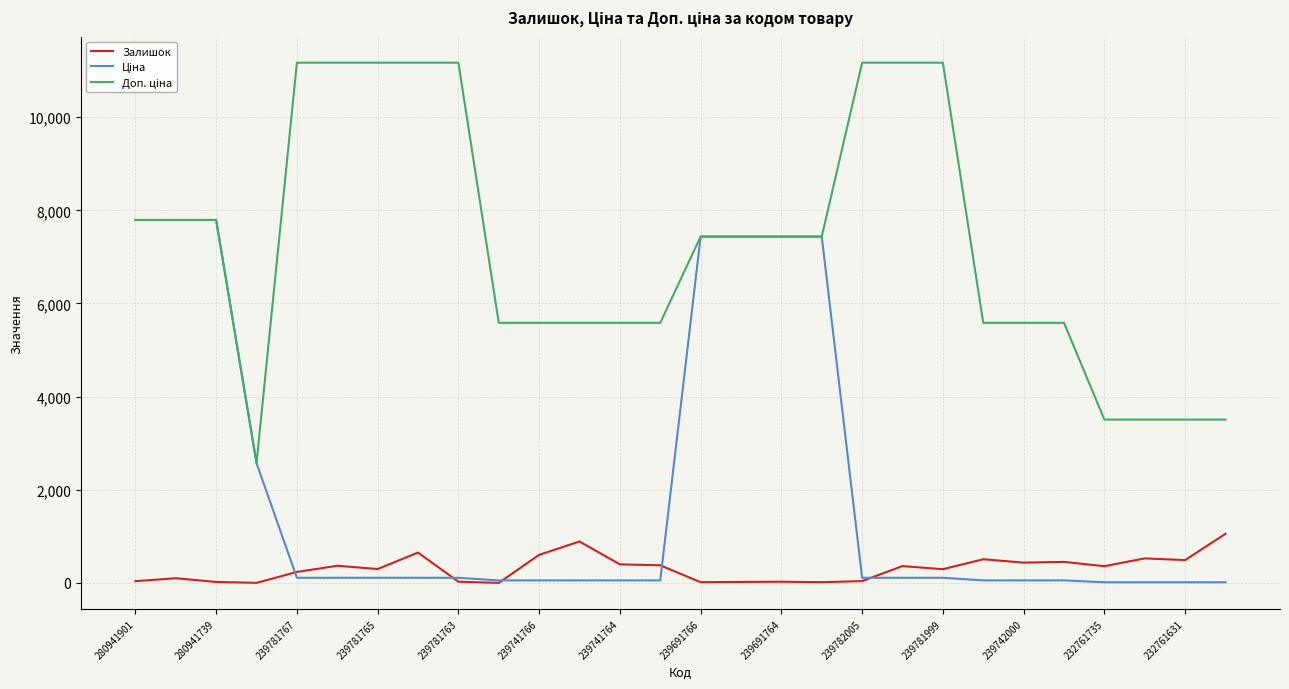

What is the greatest value displayed?

11169.0